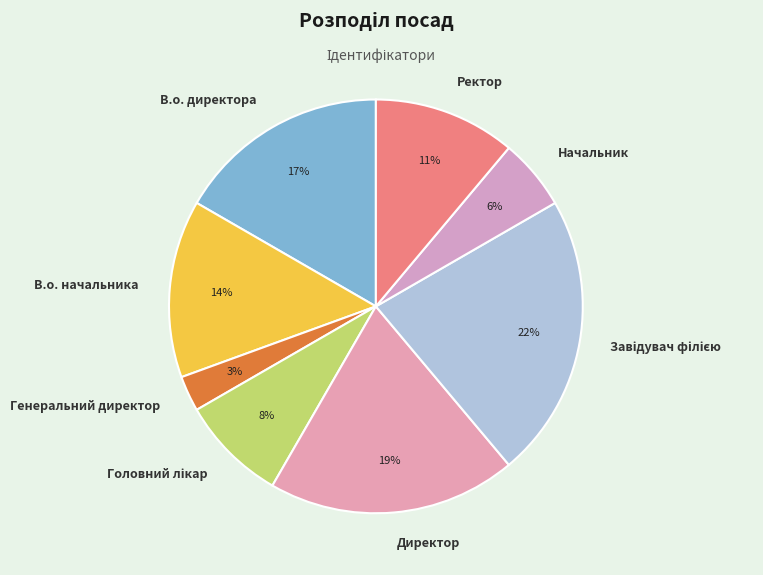

Between Генеральний директор and Директор, which is larger?

Директор